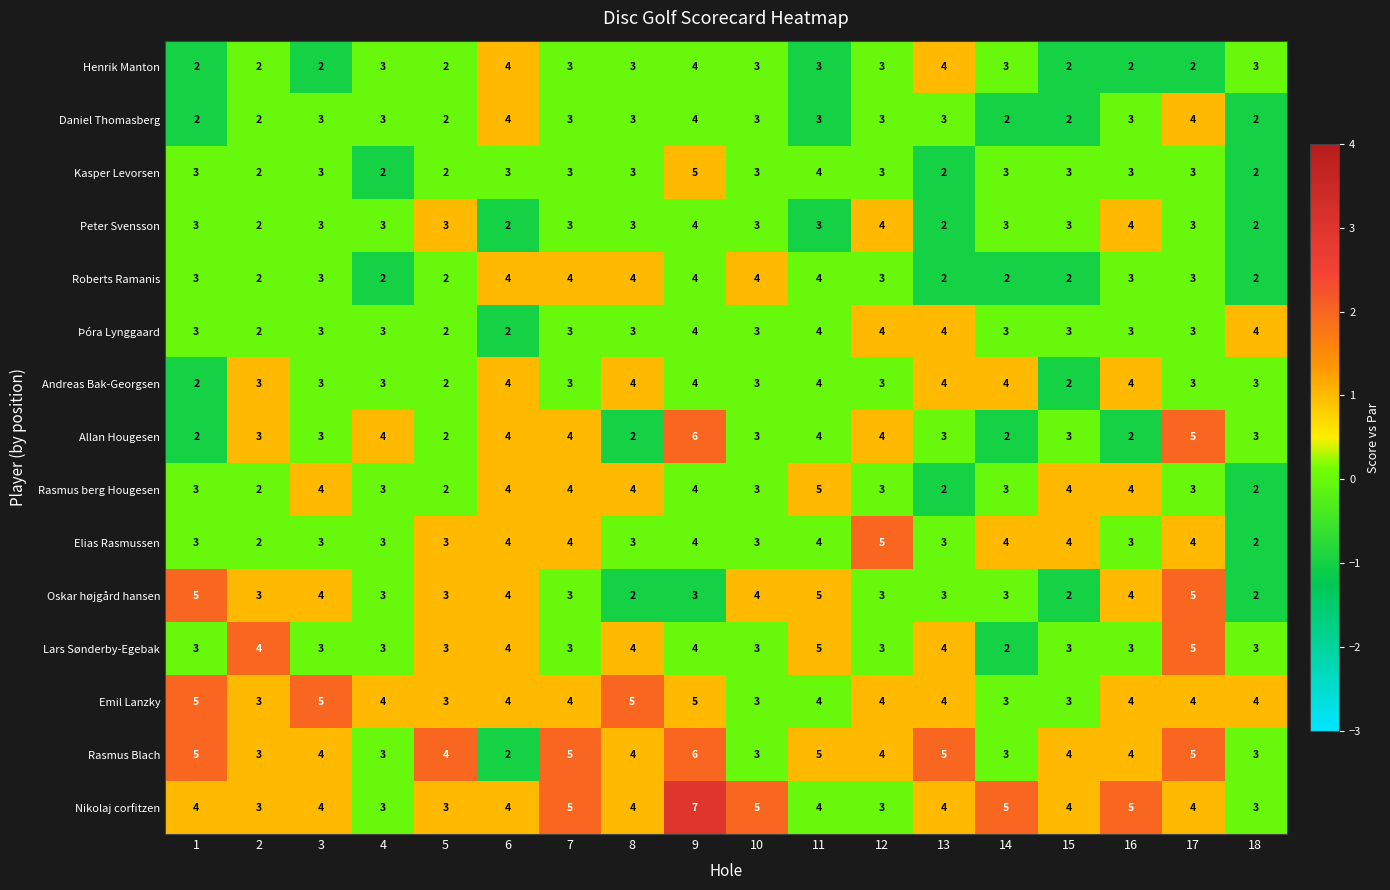

How many values in the Daniel Thomasberg series are below 3?

6